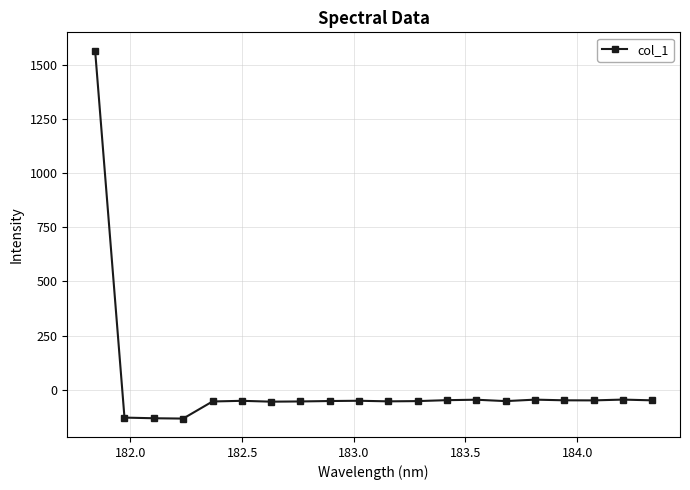

What is the greatest value displayed?

1565.4